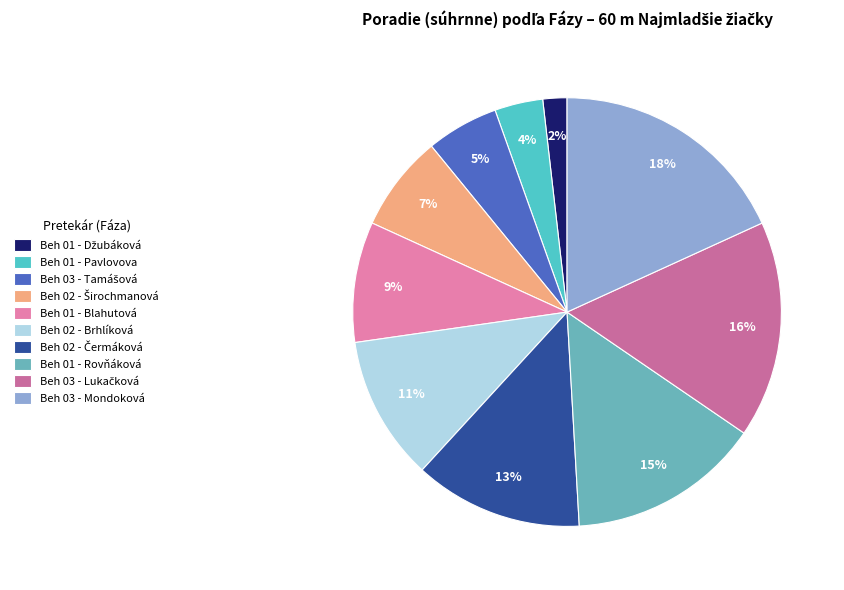

How many segments does this pie chart have?

10